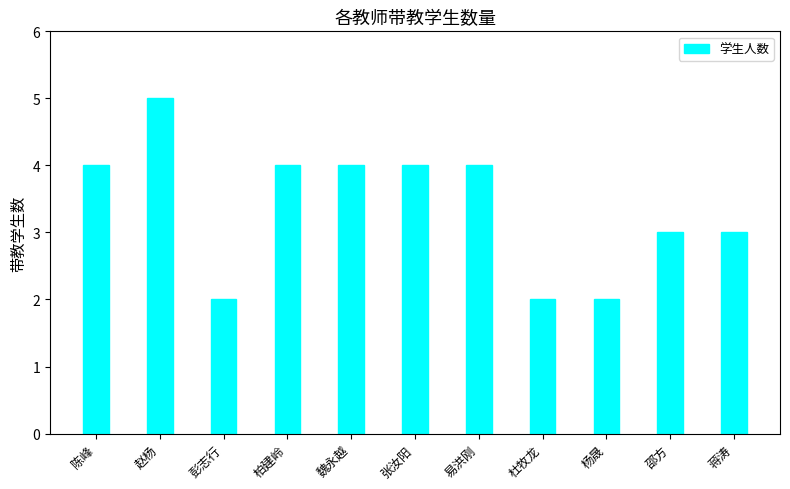

Reading left to right, transcribe all the data shown in this chart.

陈峰=4	赵杨=5	彭志行=2	柏建岭=4	魏永越=4	张汝阳=4	易洪刚=4	杜牧龙=2	杨晟=2	邵方=3	蒋涛=3